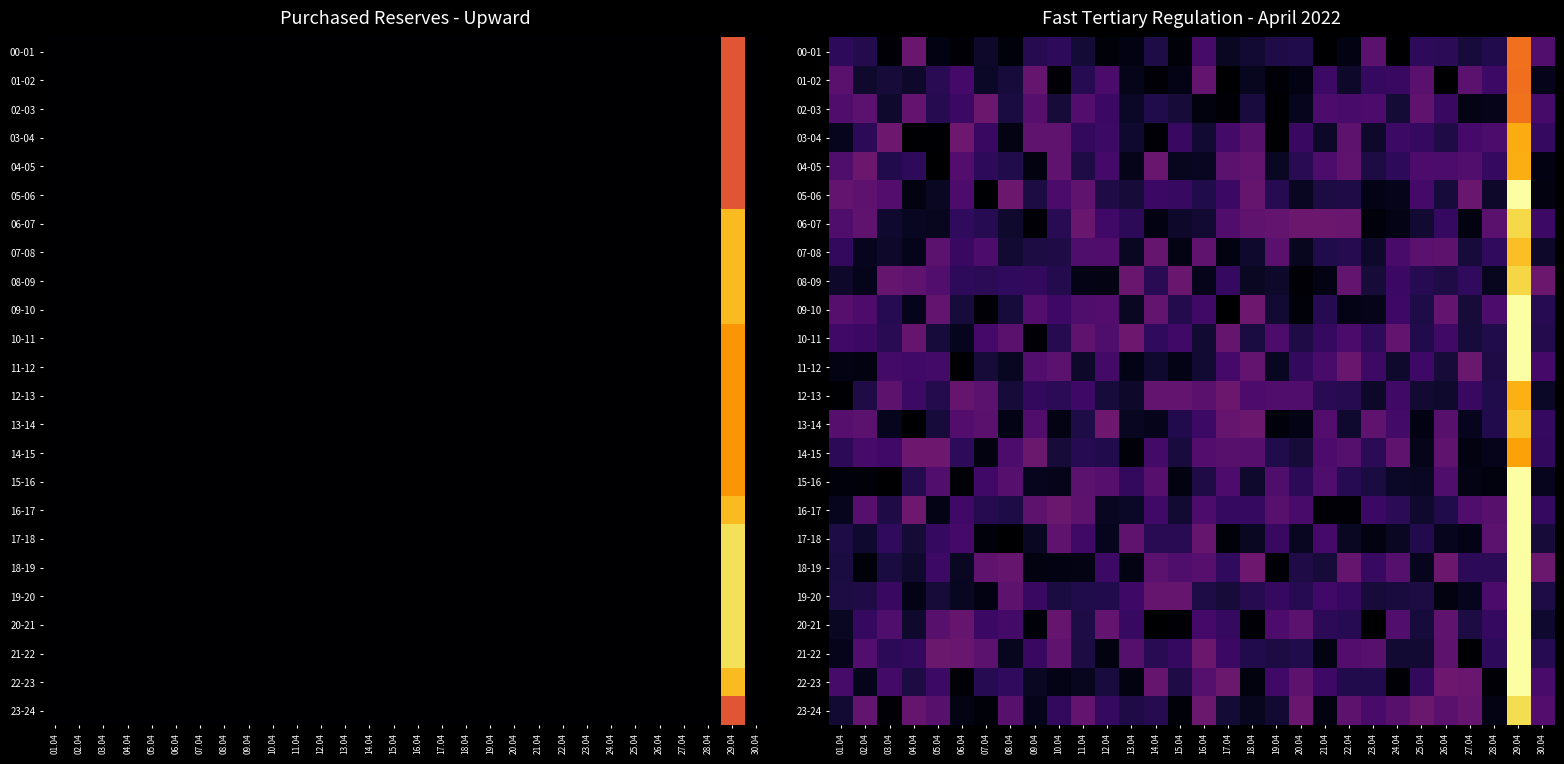

What is the difference between the highest and lowest values at 16.04?

180.8